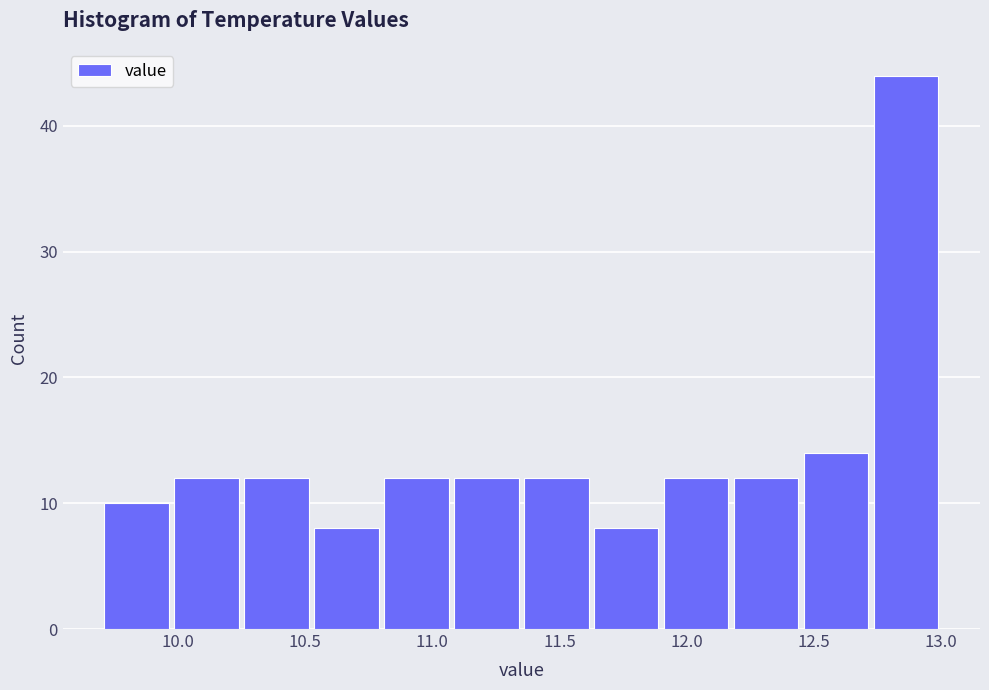

How tall is the bar that spans 10.250 to 10.525 on the x-axis? Neither the bar edges nor the heights are printed on the chart, so give them approximately, as read against the axes.

12